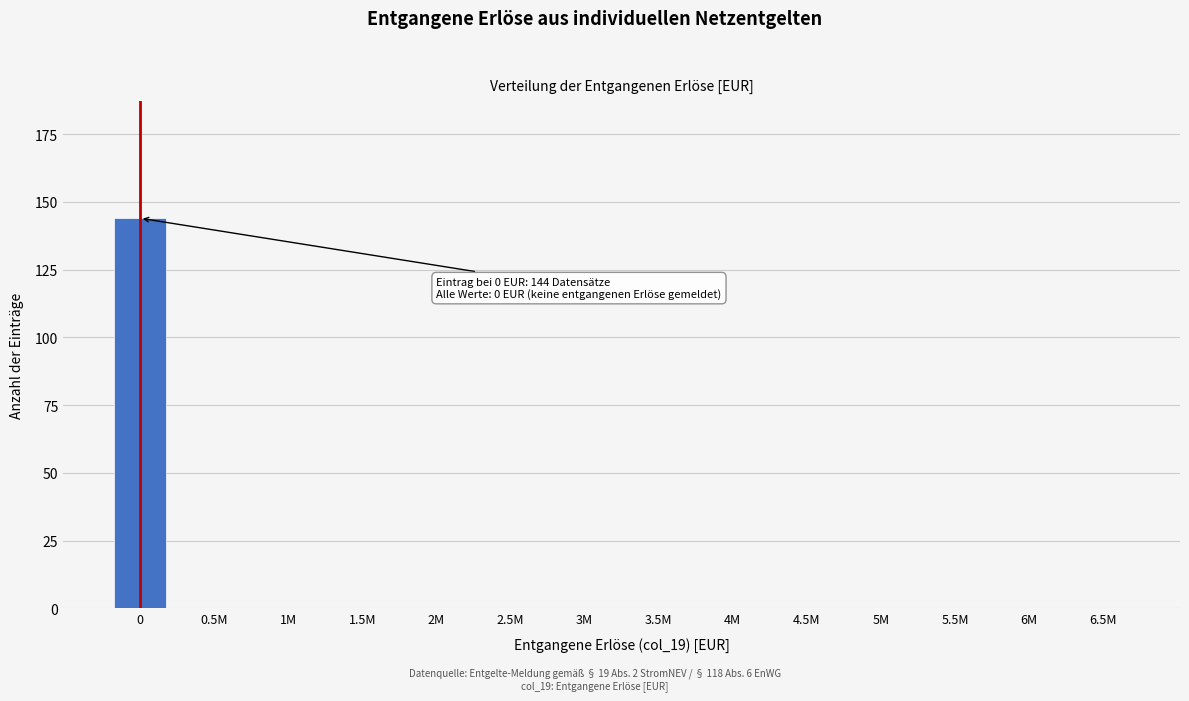

Reading left to right, extract all data points from this chart.

0=144	0.5M=0	1M=0	1.5M=0	2M=0	2.5M=0	3M=0	3.5M=0	4M=0	4.5M=0	5M=0	5.5M=0	6M=0	6.5M=0